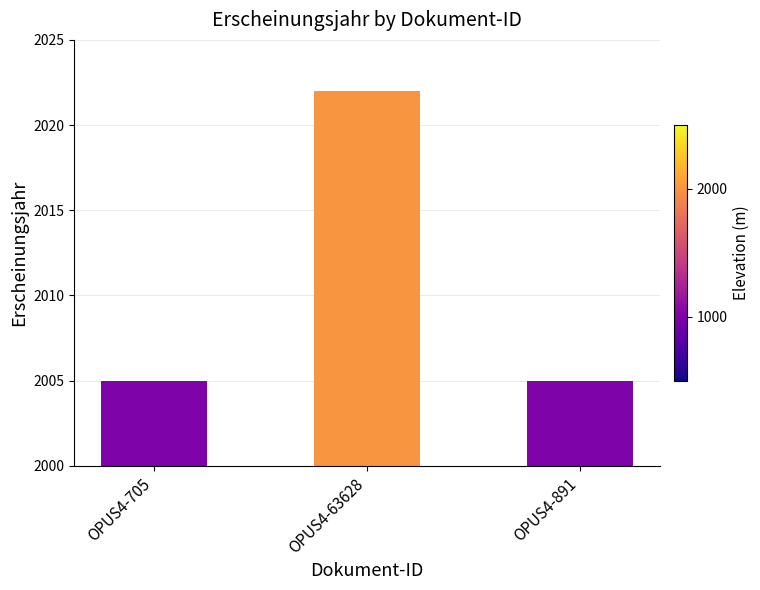

Reading left to right, extract all data points from this chart.

OPUS4-705=2005	OPUS4-63628=2022	OPUS4-891=2005